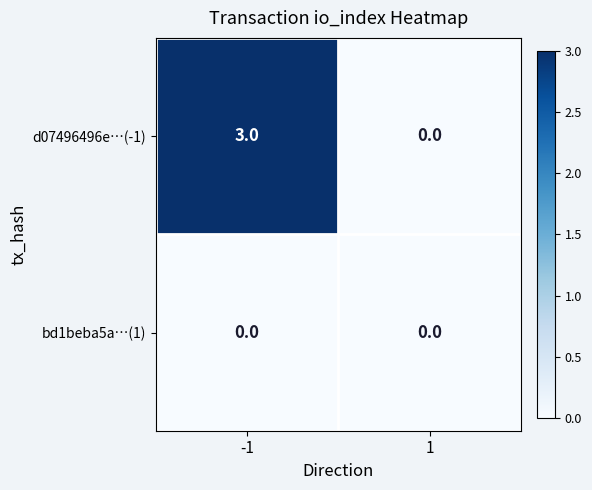

List the series in order of their overall mean, lowest first.

bd1beba5a…(1), d07496496e…(-1)